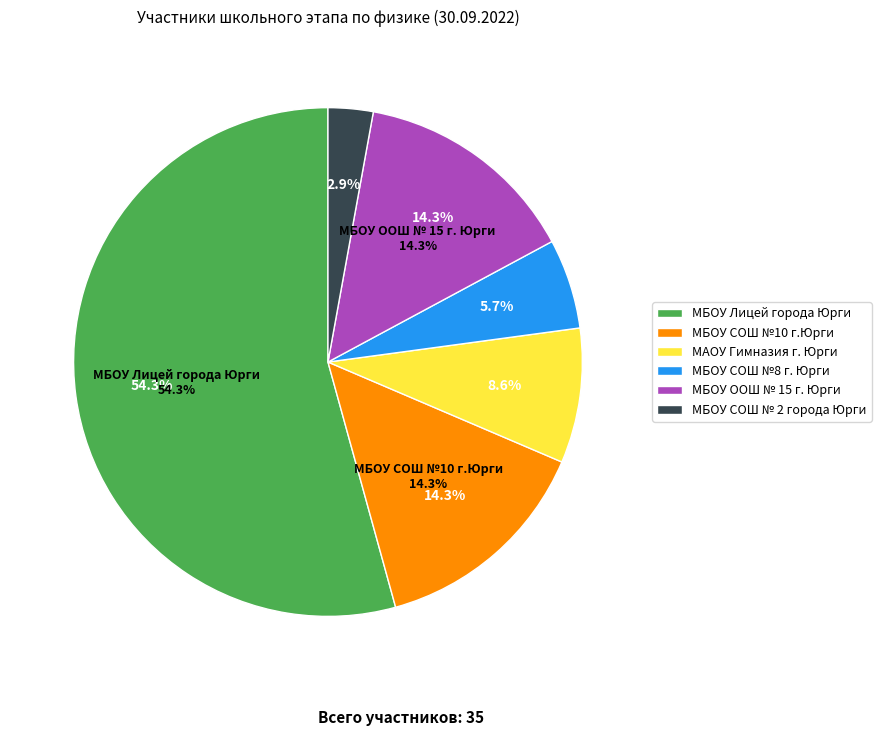

What is the largest slice in the pie chart?

МБОУ "Лицей города Юрги"